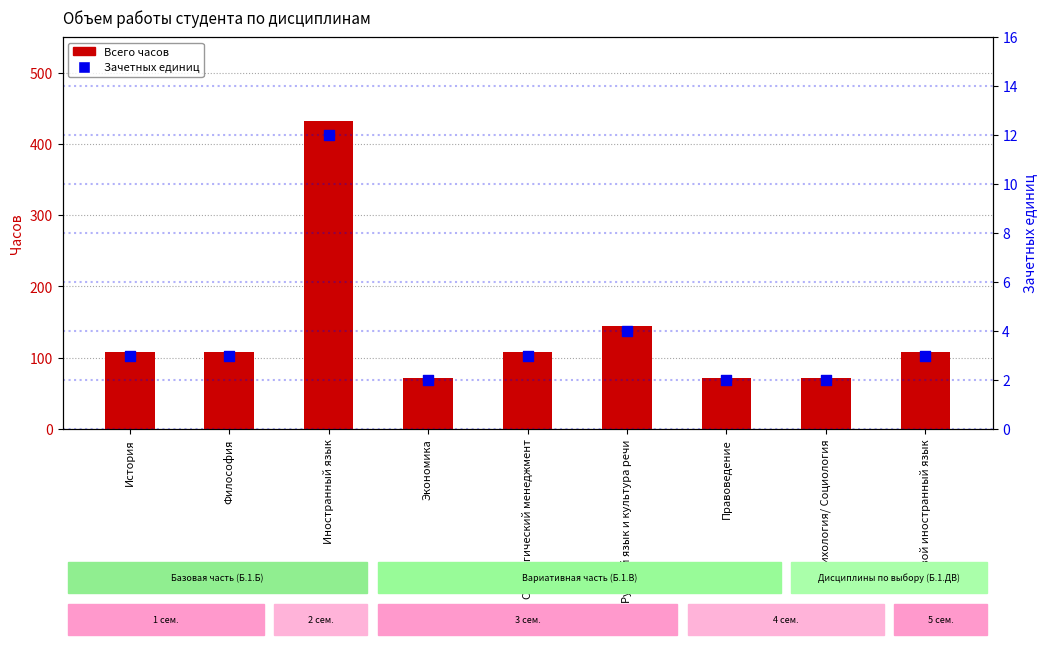

Which series has the largest Y range (max minus min)?

Всего часов